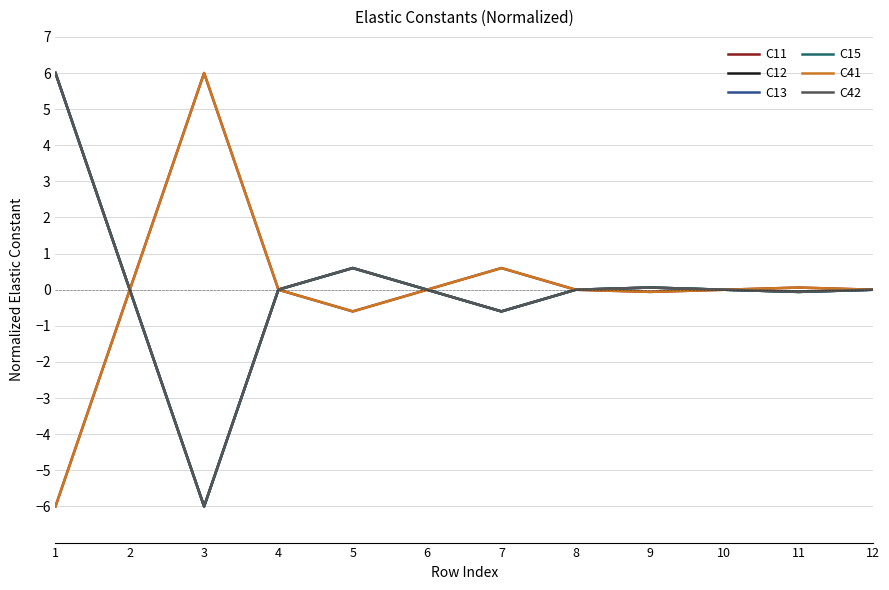

At which label does C42 first exceed 0?

1